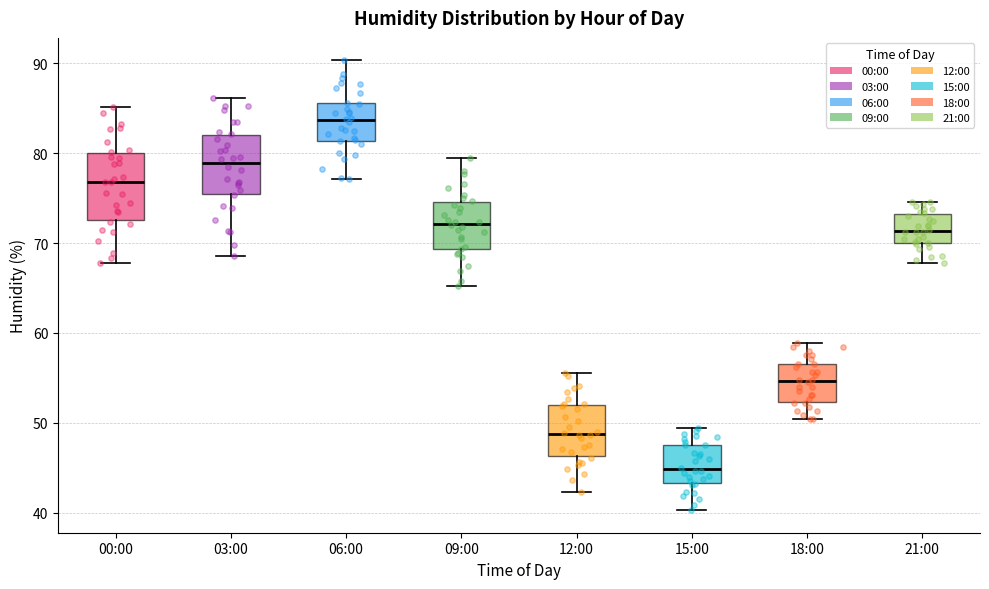

Which box's median line is the lowest?

15:00